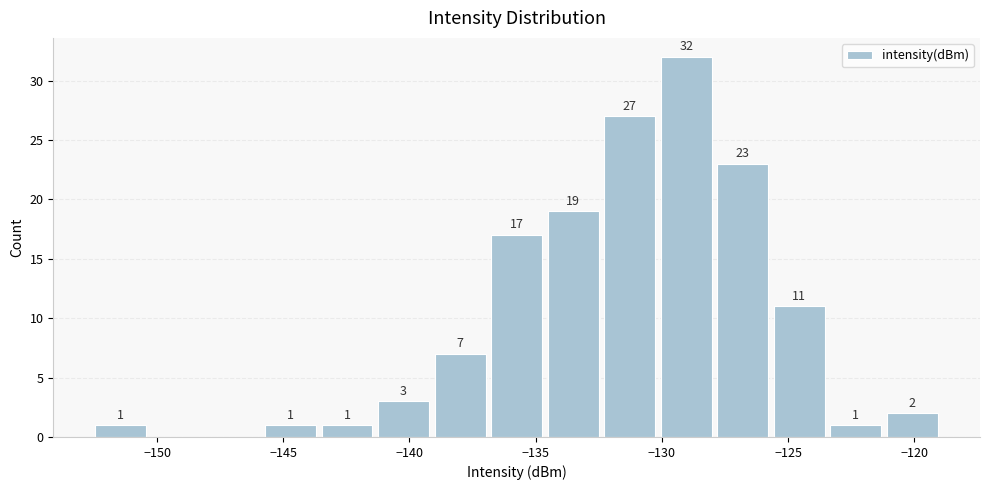

Over which range of the x-axis is the bar tallest?

-130.0 to -128.0